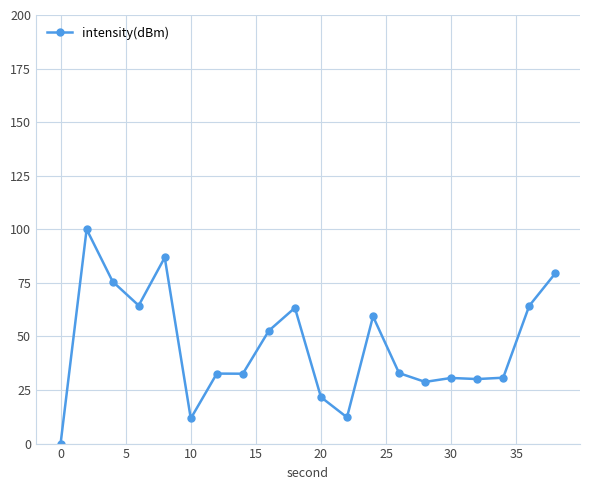

What is the value of the 10th point from the left?

63.4